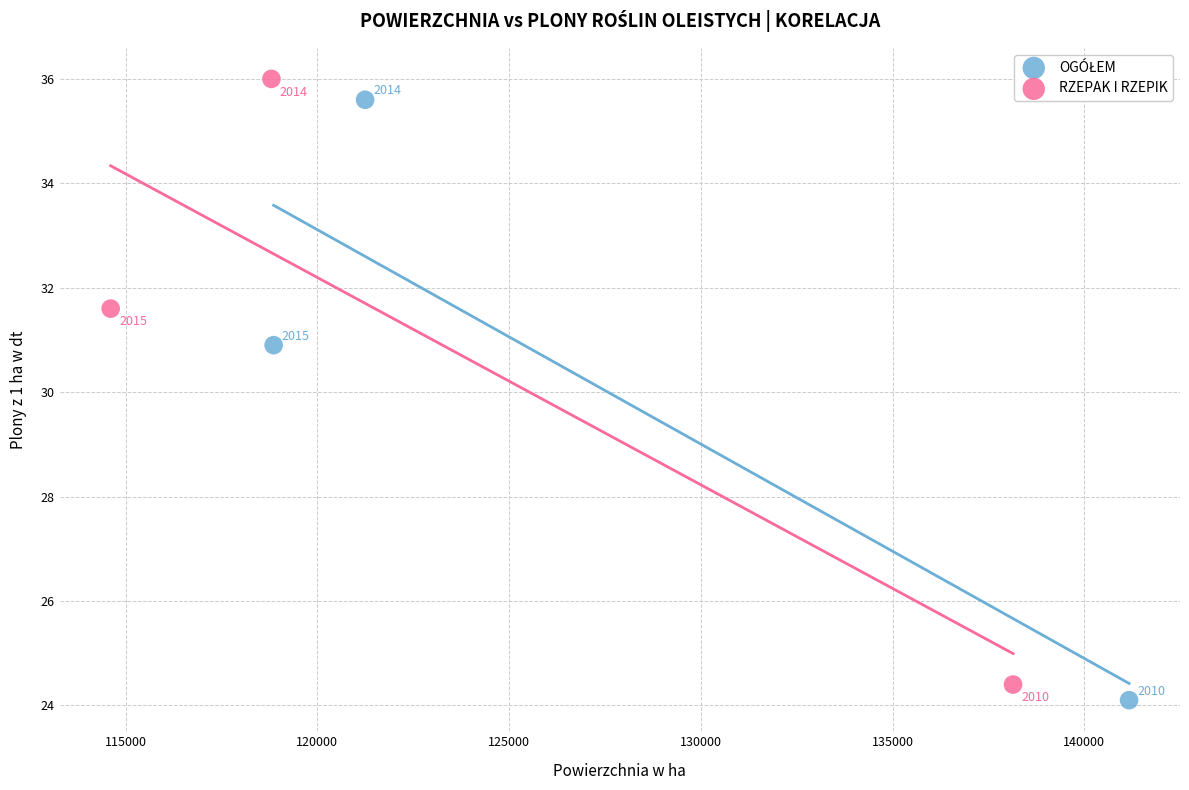

Which series has the largest Y range (max minus min)?

RZEPAK I RZEPIK